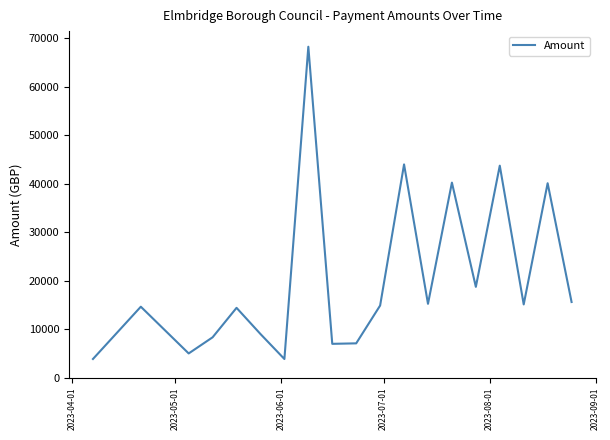

What is the smallest value displayed?

3868.1